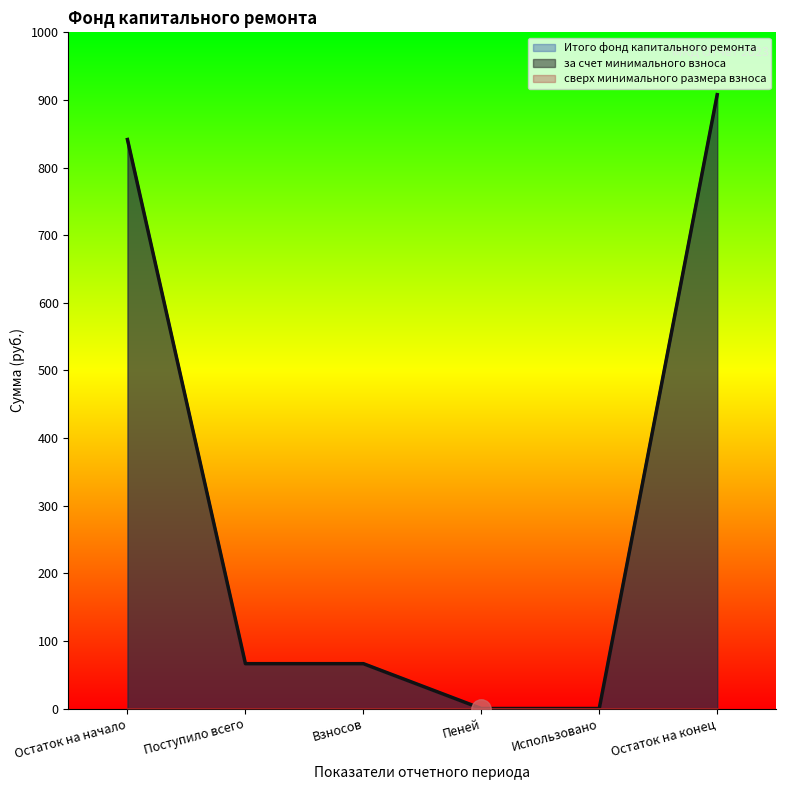

What is the total value across all series at Поступило всего?

132.7